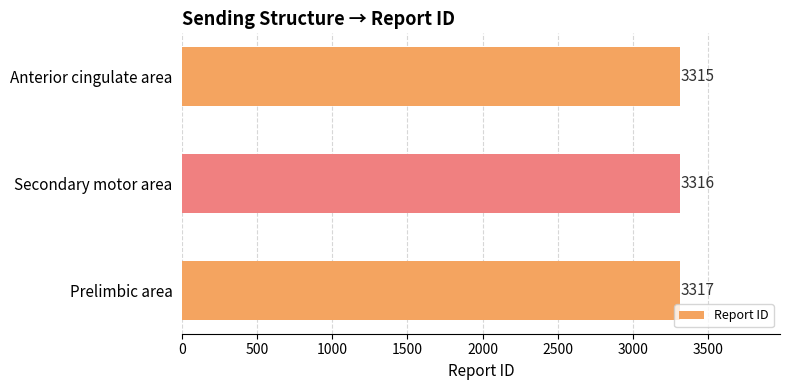

Reading top to bottom, transcribe all the data shown in this chart.

3315	3316	3317